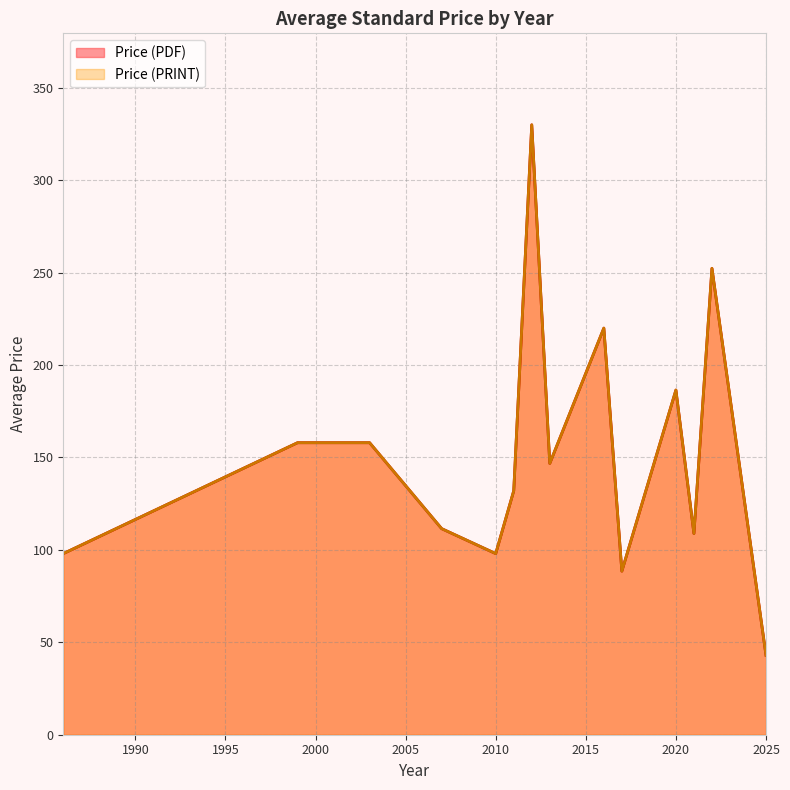

Does the chart have visible grid lines?

Yes